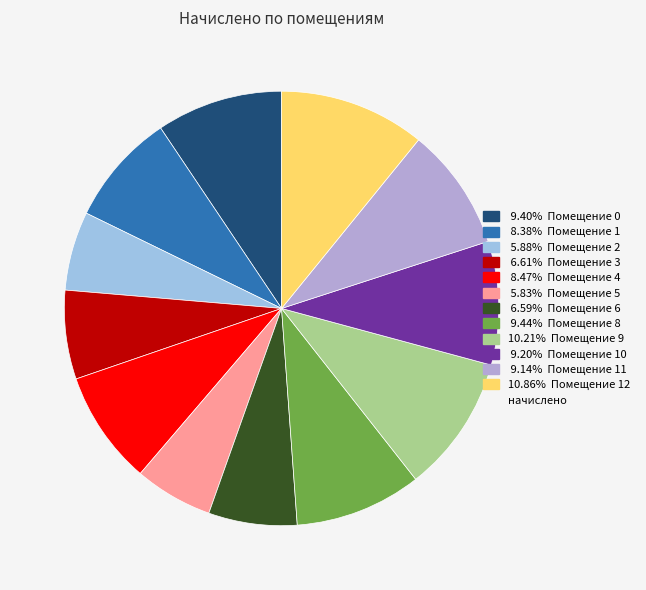

Is there any slice that represents more than half of the pie?

No